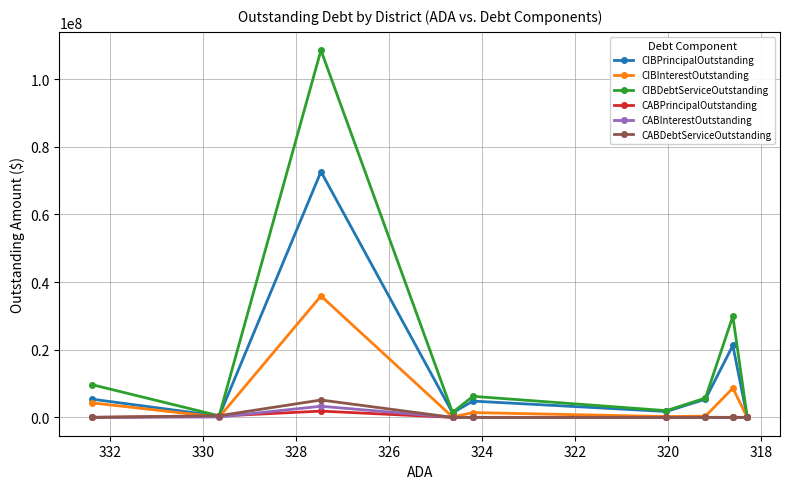

True or false: CIBDebtServiceOutstanding and CIBInterestOutstanding cross at least once.

False